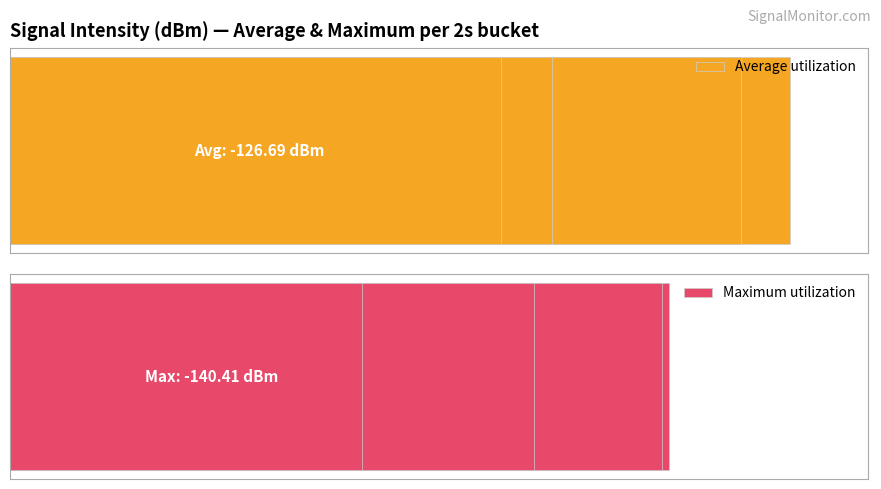

How many groups of bars are there?

20